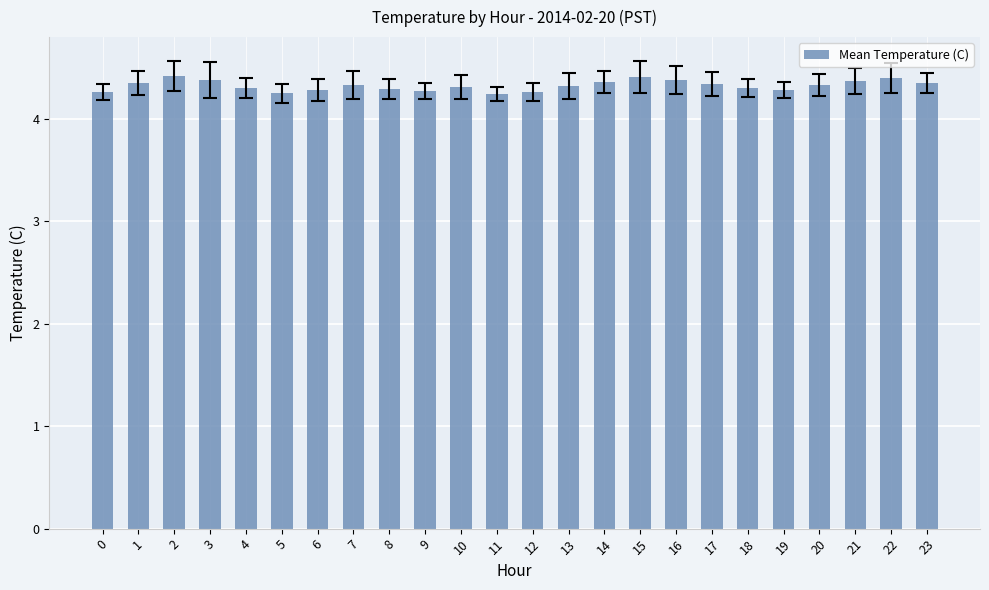

The value at 20 is 4.3. True or false?

True